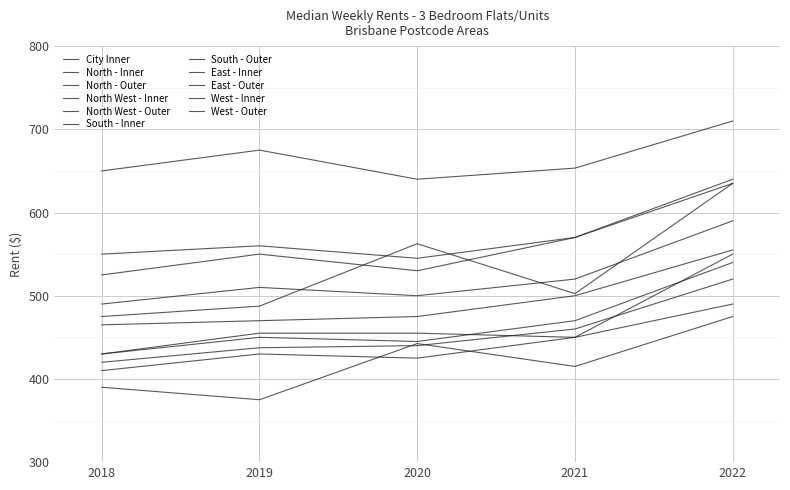

Reading left to right, list all the values displayed in this chart.

2018: 650.0	465.0	390.0	475.0	430.0	525.0	420.0	550.0	430.0	490.0	410.0
2019: 675.0	470.0	375.0	487.5	455.0	550.0	437.5	560.0	450.0	510.0	430.0
2020: 640.0	475.0	442.5	562.5	455.0	530.0	440.0	545.0	445.0	500.0	425.0
2021: 653.4	500.0	415.0	502.5	450.0	570.0	460.0	570.0	470.0	520.0	450.0
2022: 710.0	555.0	475.0	635.0	550.0	635.0	520.0	640.0	540.0	590.0	490.0